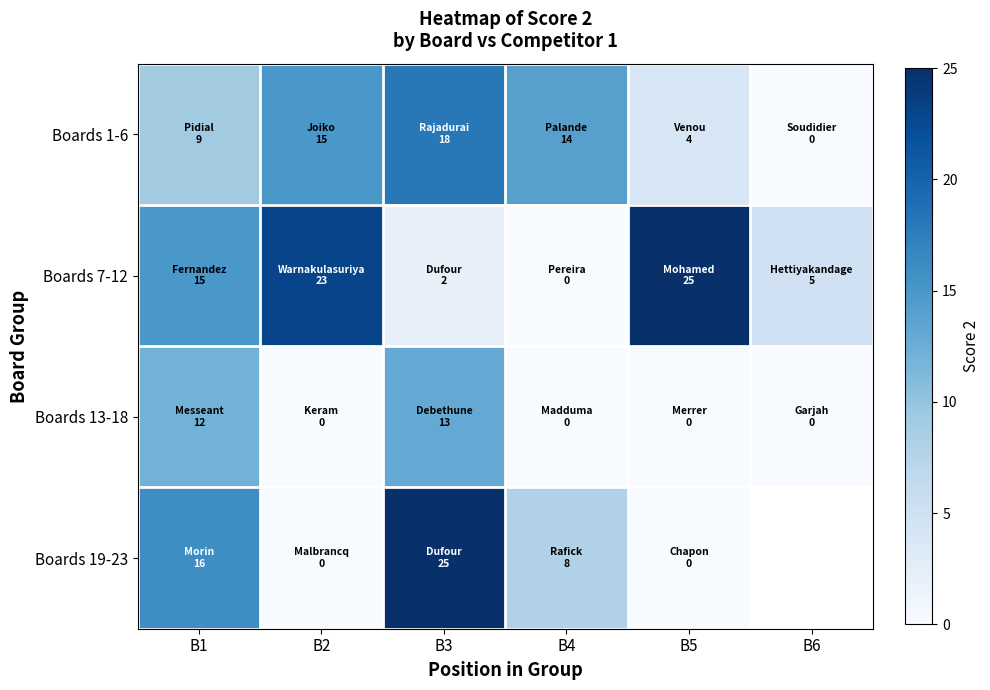

Between B2 and B3, which is larger?

B3